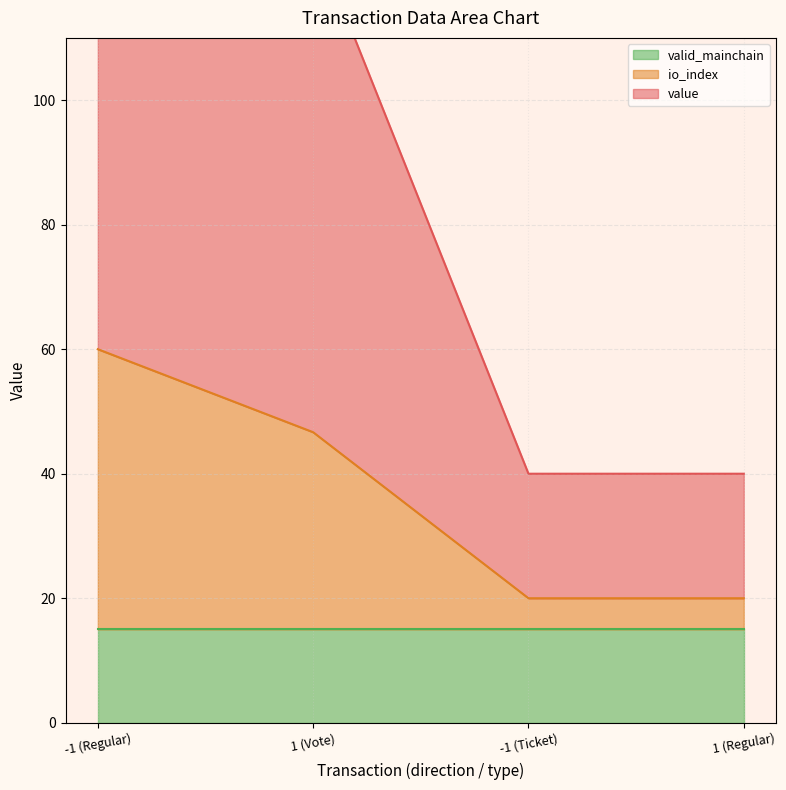

True or false: io_index has more than 0 points higher than both neighbors.

False